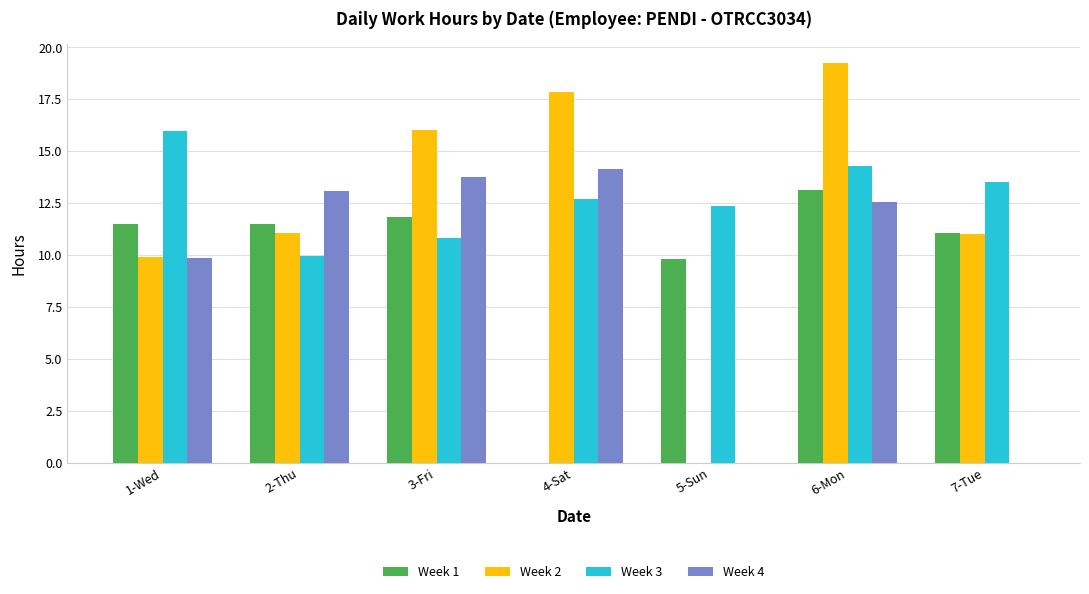

How many groups of bars are there?

7